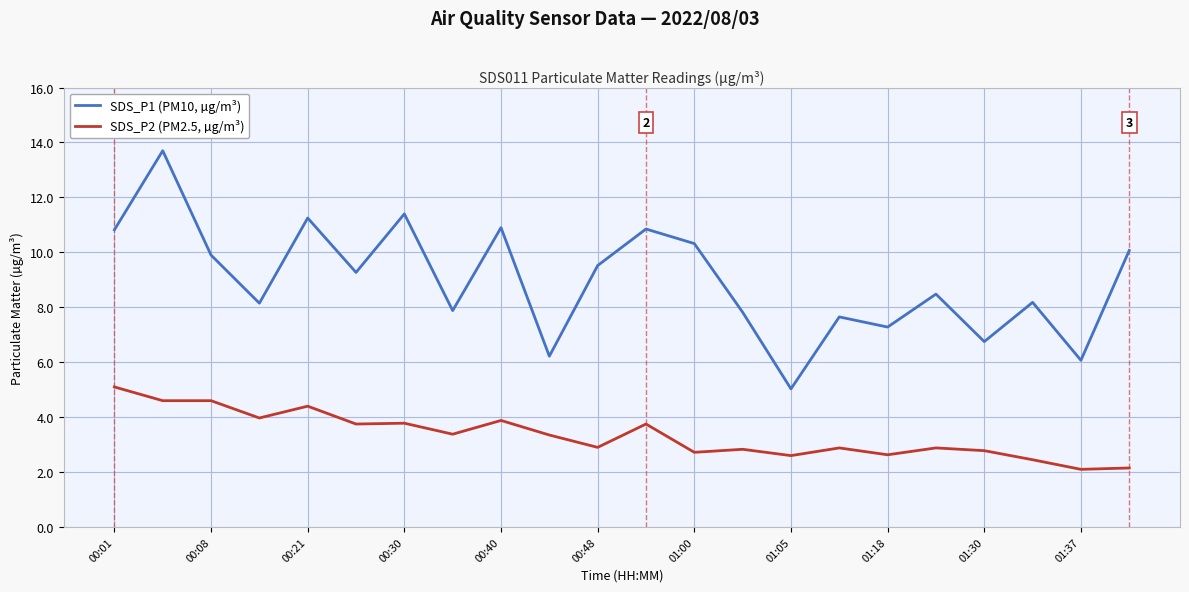

Which series has the largest total across all categories?

SDS_P1 (PM10, µg/m³)